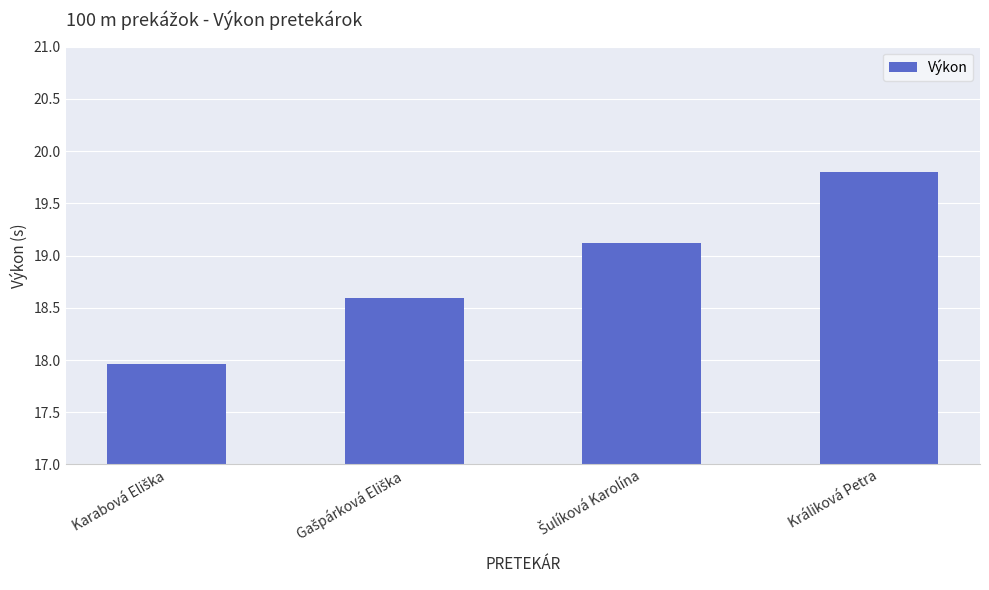

How many bars are there in total?

4